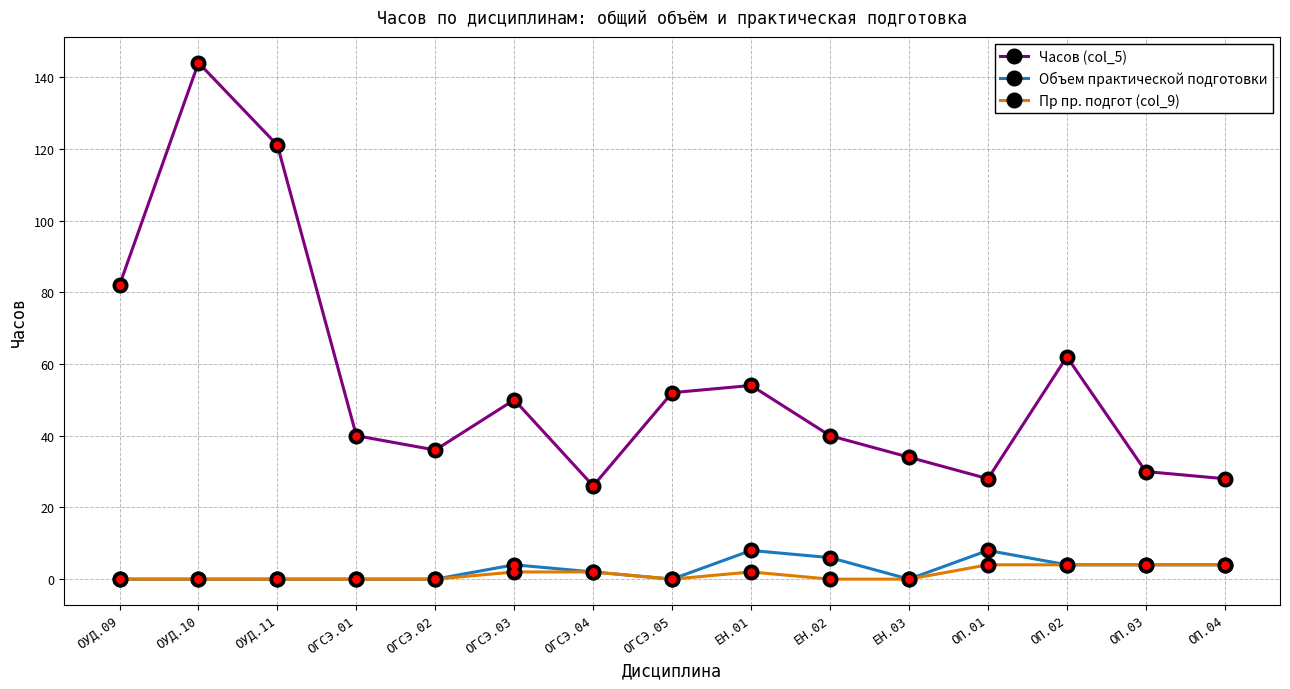

Which series has the largest total across all categories?

Часов (col_5)